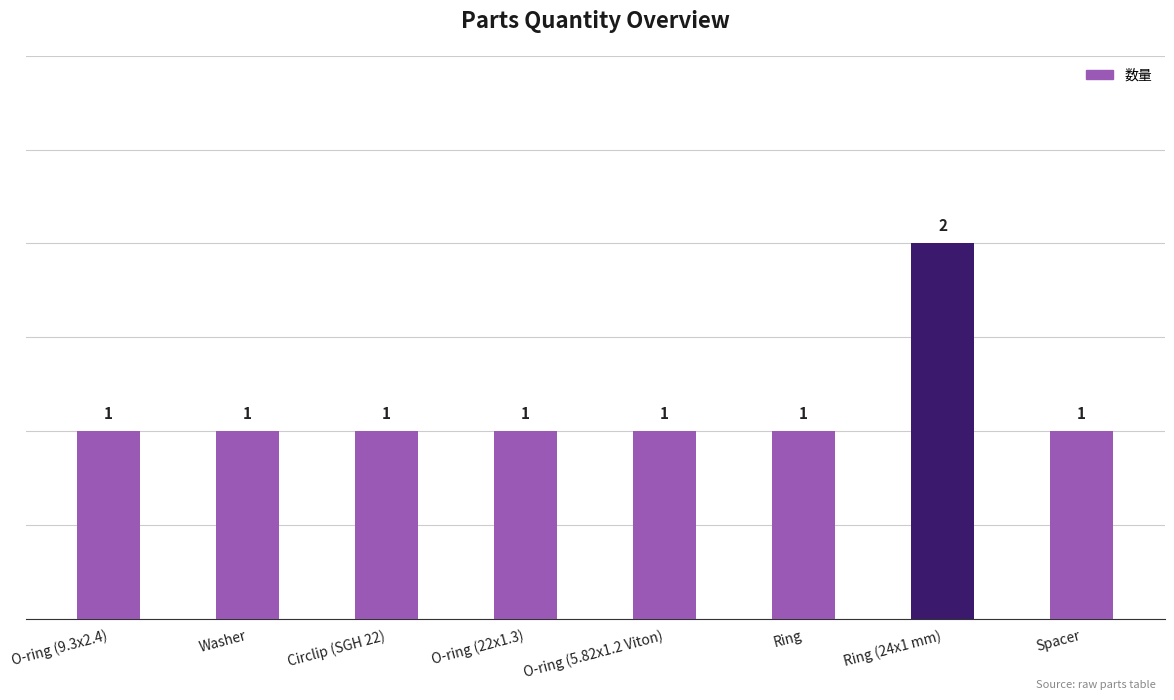

What position from the left is Spacer?

8